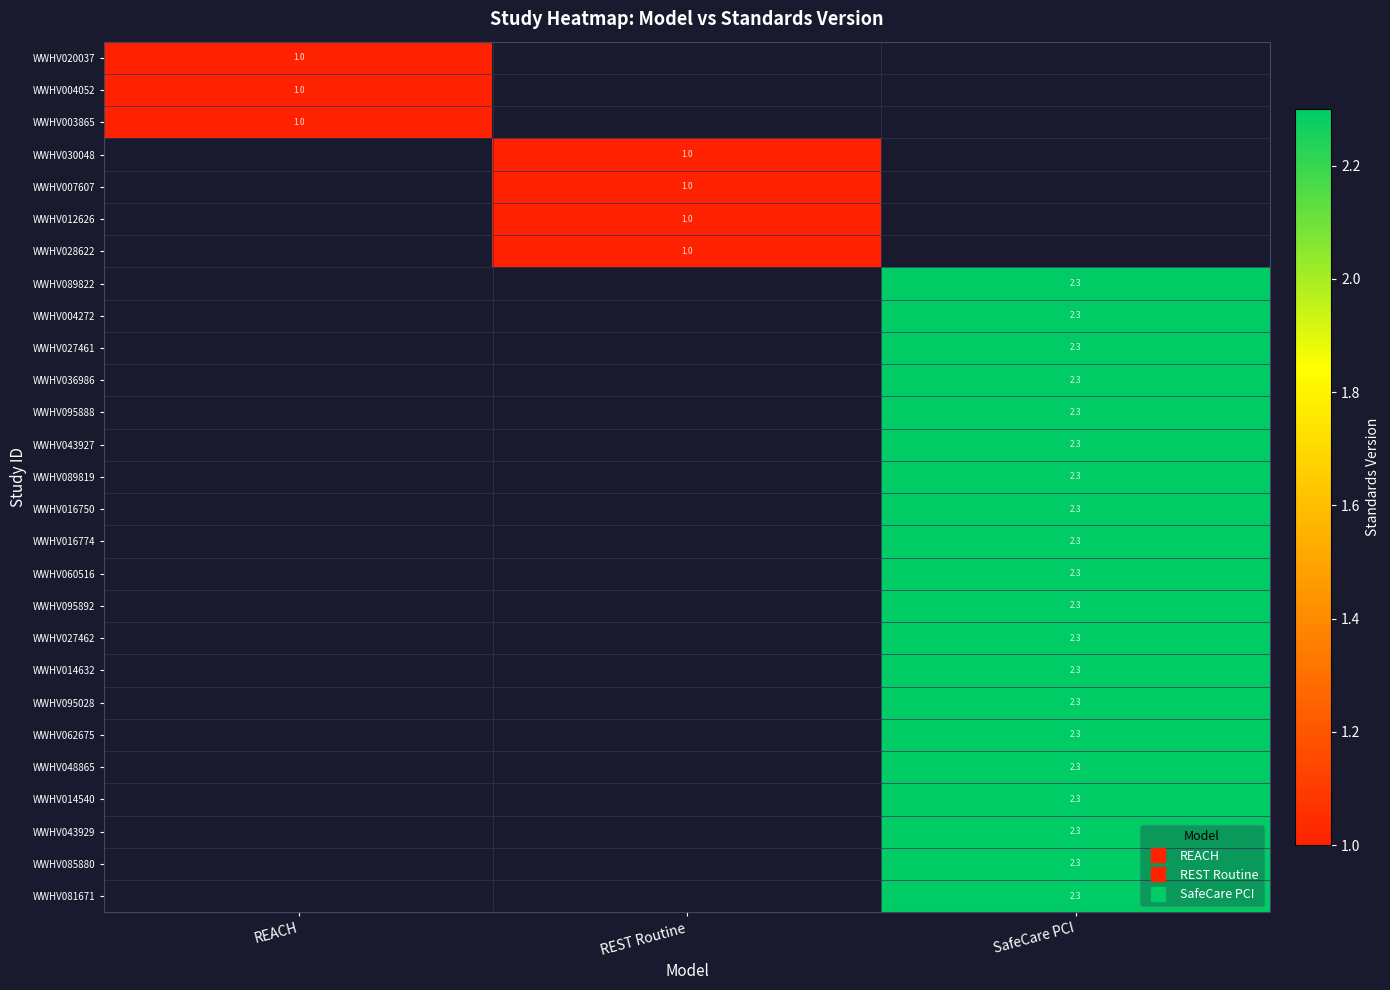

How many categories are shown in the chart?

3